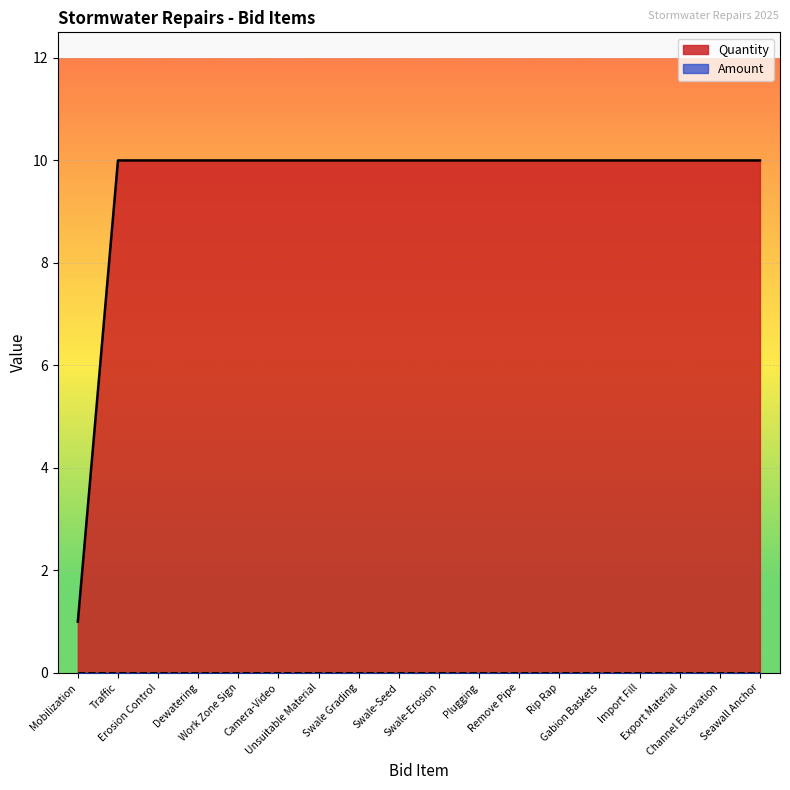

List the labels in order of value, smallest first.

Mobilization, Traffic, Erosion Control, Dewatering, Work Zone Sign, Camera-Video, Unsuitable Material, Swale Grading, Swale-Seed, Swale-Erosion, Plugging, Remove Pipe, Rip Rap, Gabion Baskets, Import Fill, Export Material, Channel Excavation, Seawall Anchor